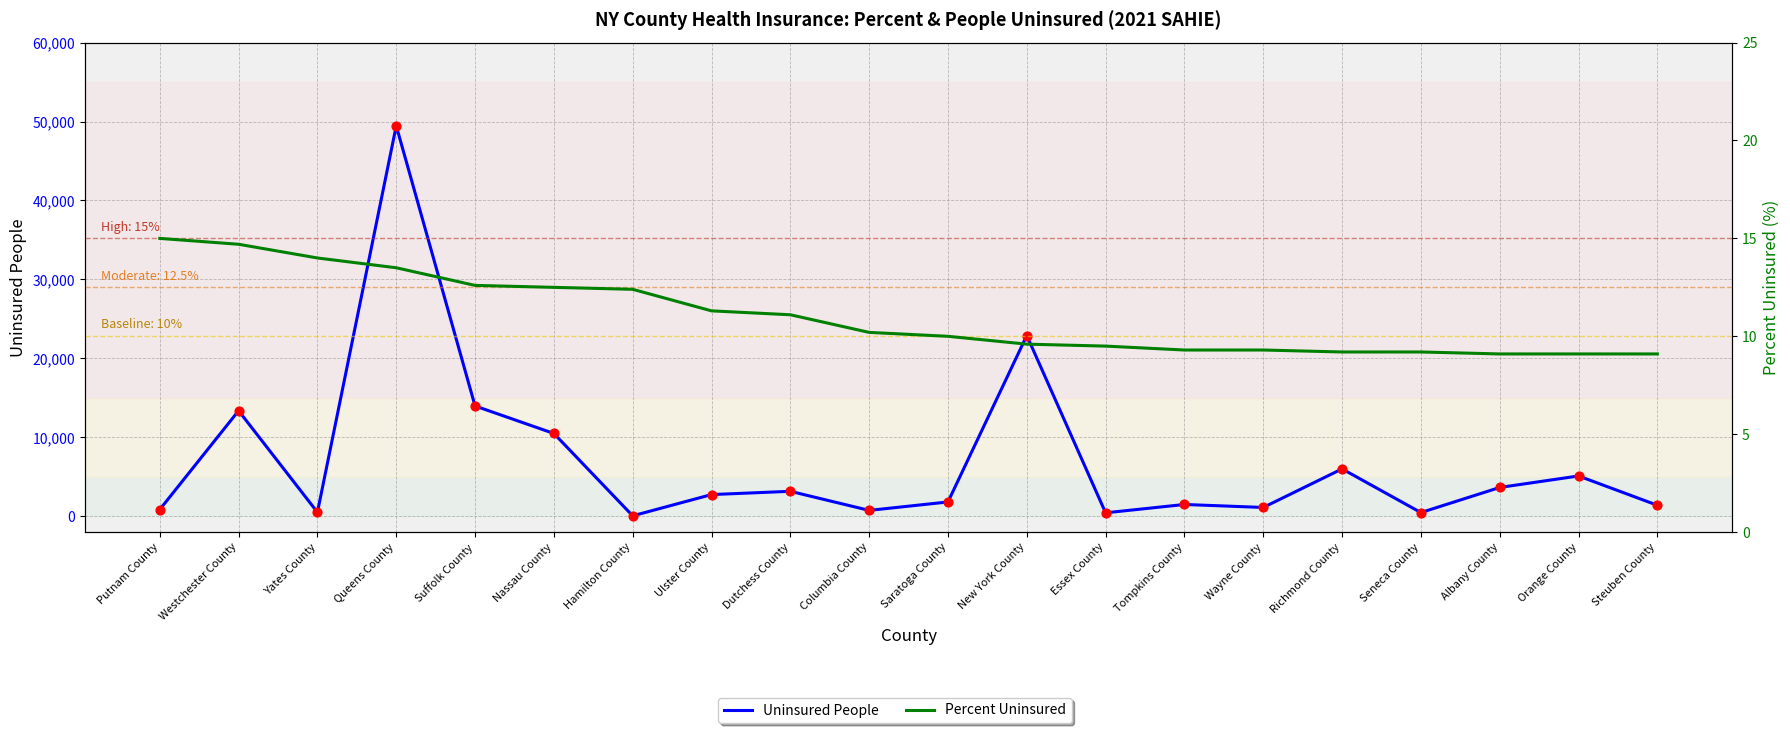

Which series reaches the maximum Y coordinate?

Uninsured People